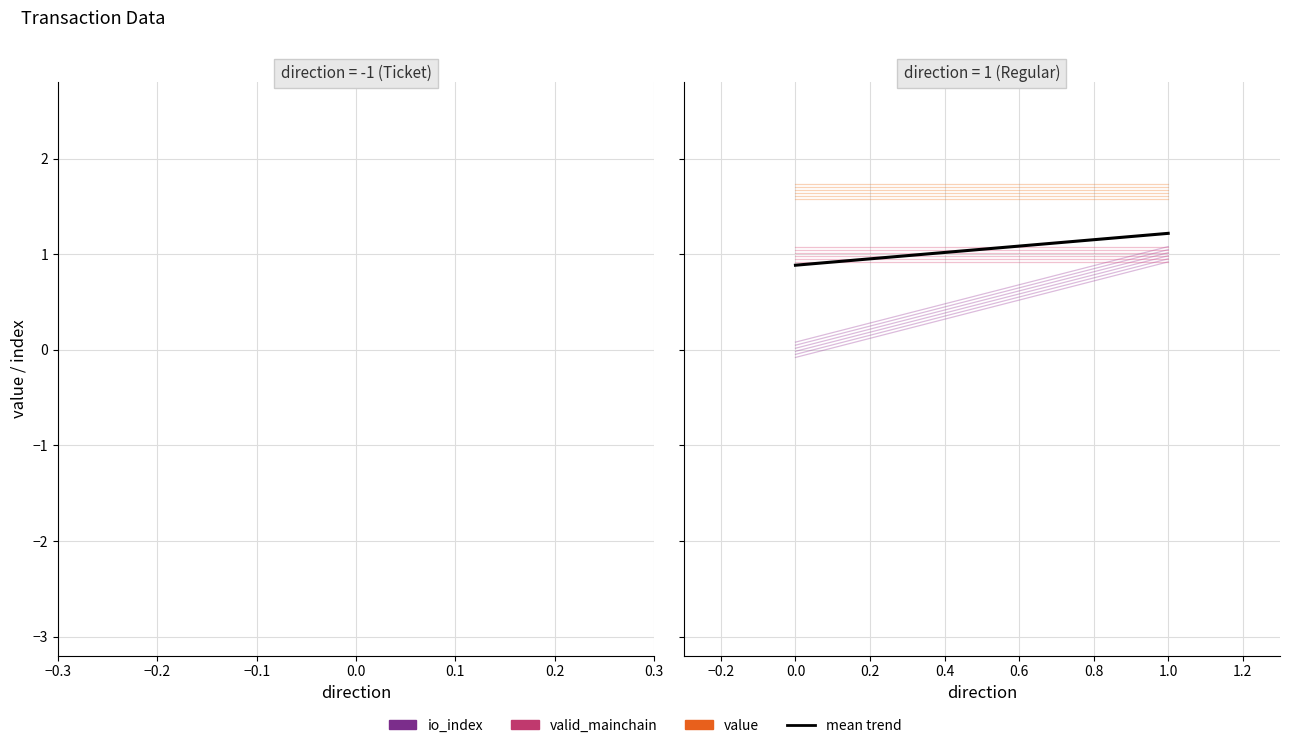

Is this an area chart (filled region under the line)?

No